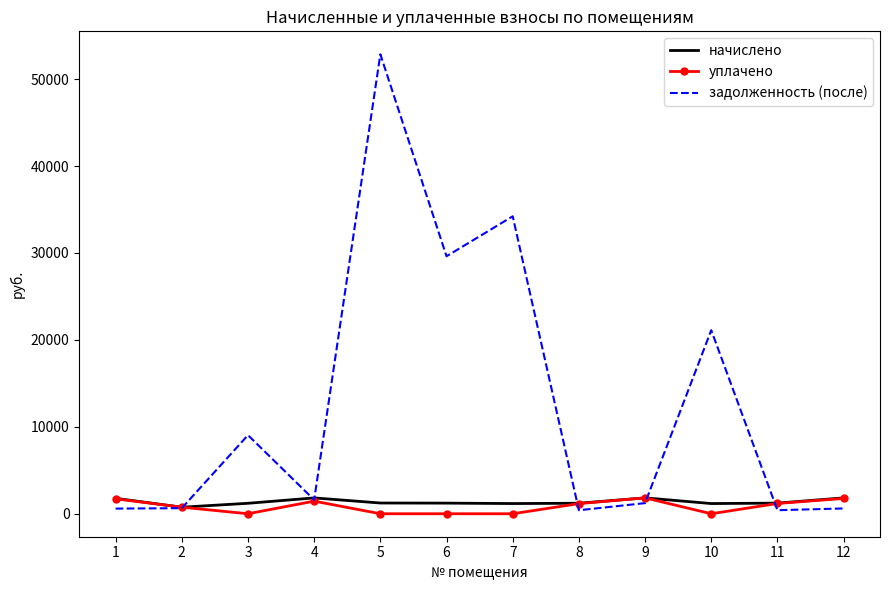

How many interior local peaks does the задолженность (после) series have?

4